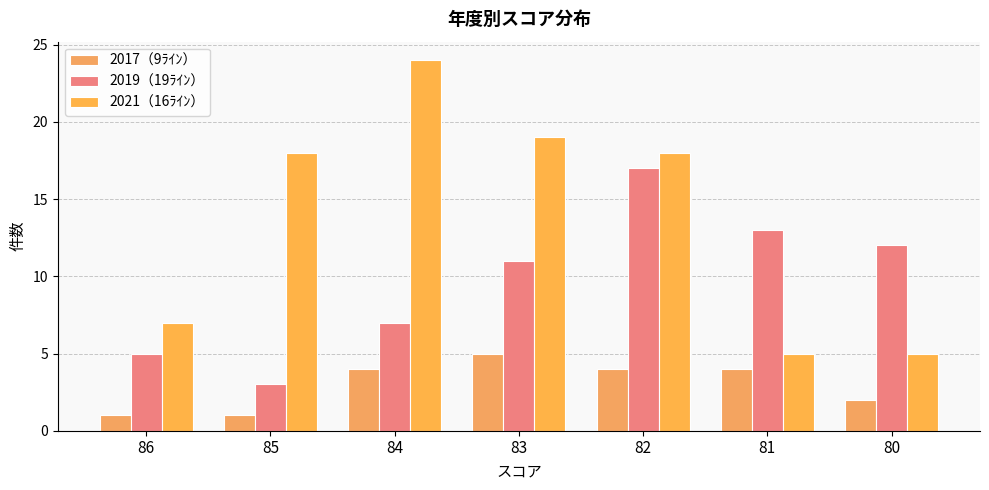

Count the number of categories in the chart.

7